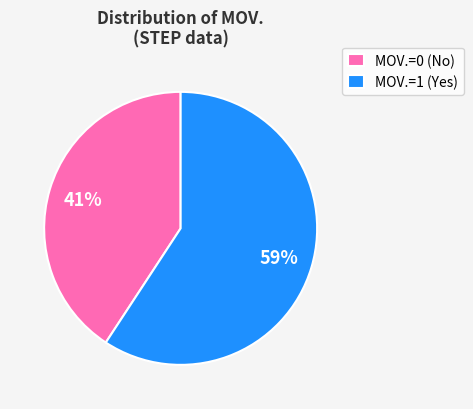

Combined, do MOV.=1 (Yes) and MOV.=0 (No) account for over 50%?

Yes